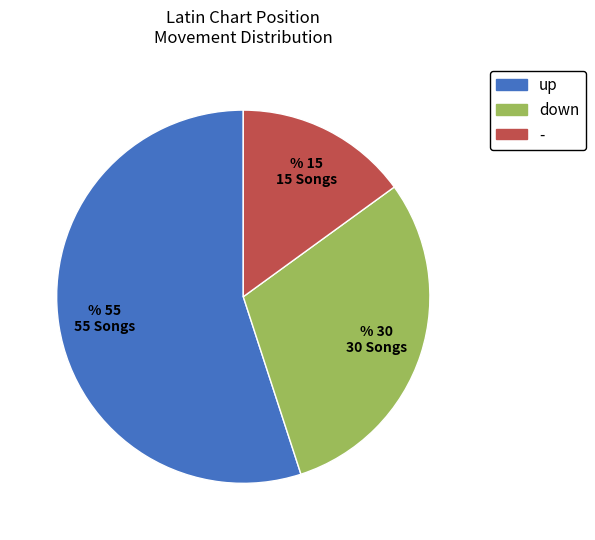

Rank the categories by value from highest to lowest.

up, down, -